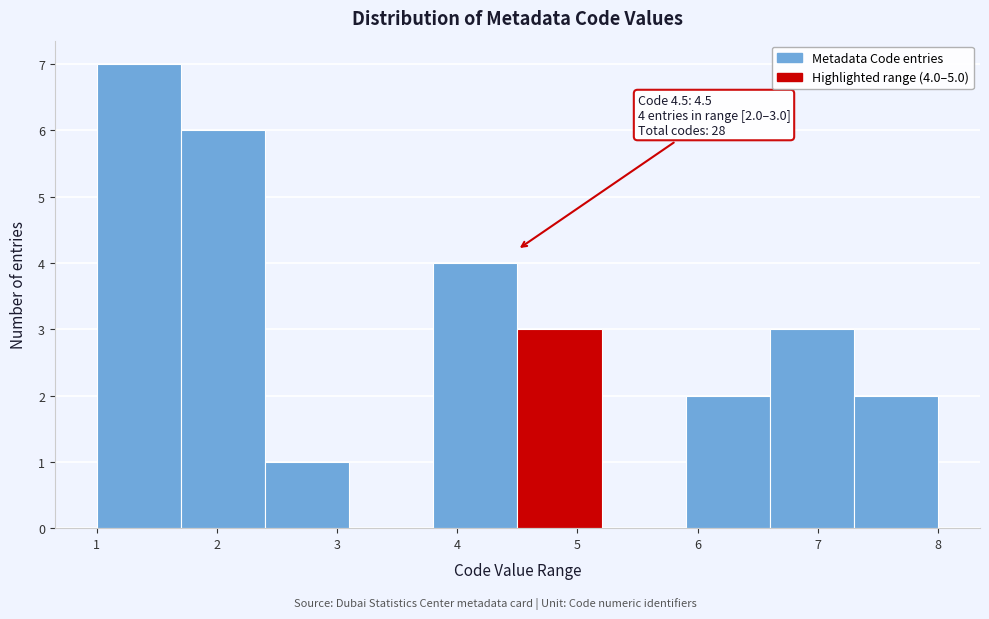

Over which range of the x-axis is the bar tallest?

1.0 to 1.7